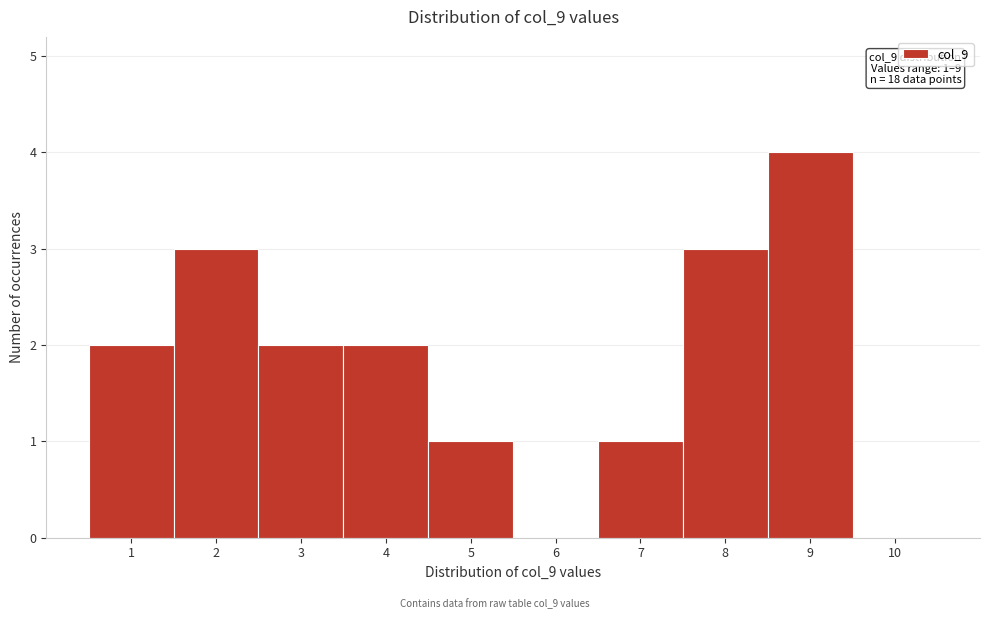

Which range on the x-axis has the tallest bar?

8.5 to 9.5